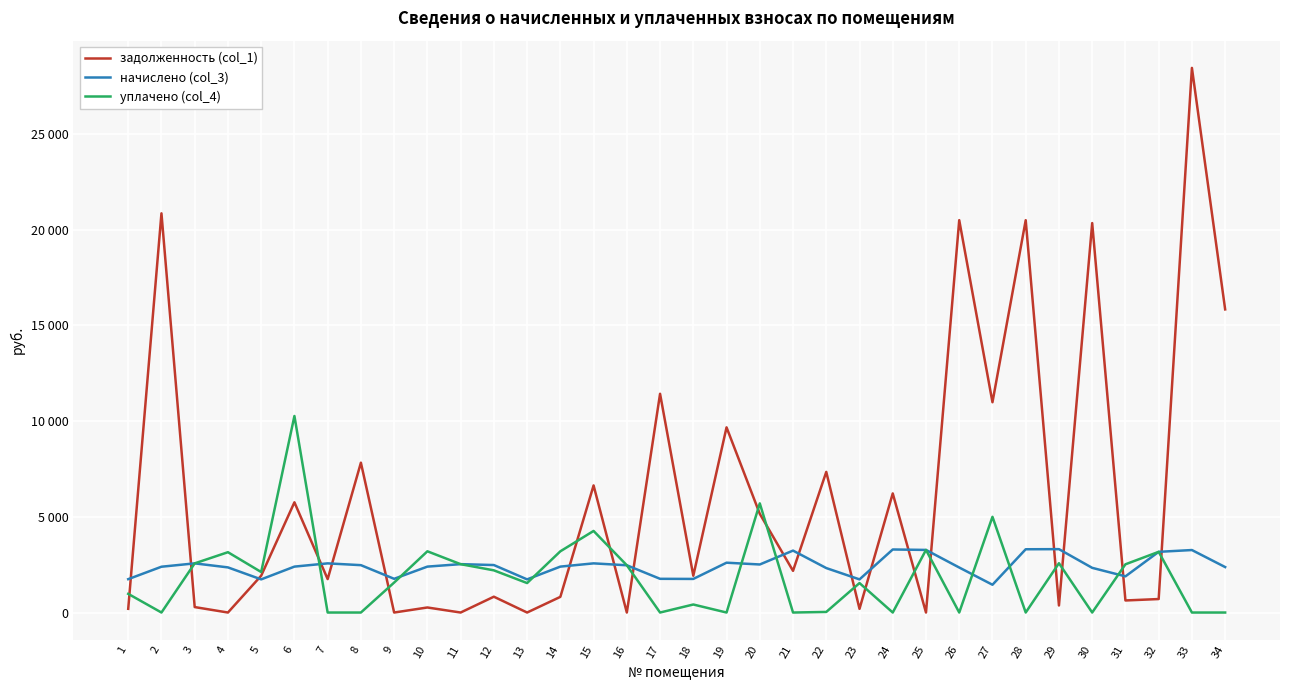

Rank the series by their maximum value, from highest to lowest.

задолженность (col_1), уплачено (col_4), начислено (col_3)